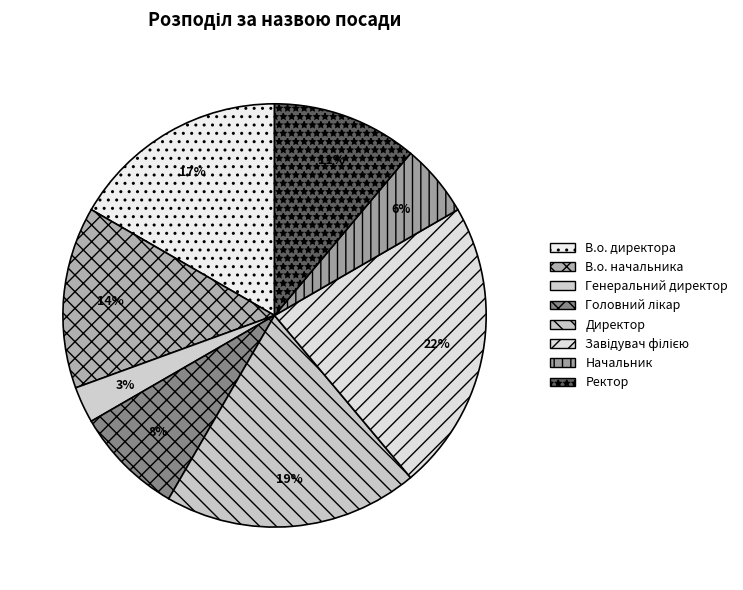

To the nearest percent, what is the difference between the largest and smallest slice percentages?

19%